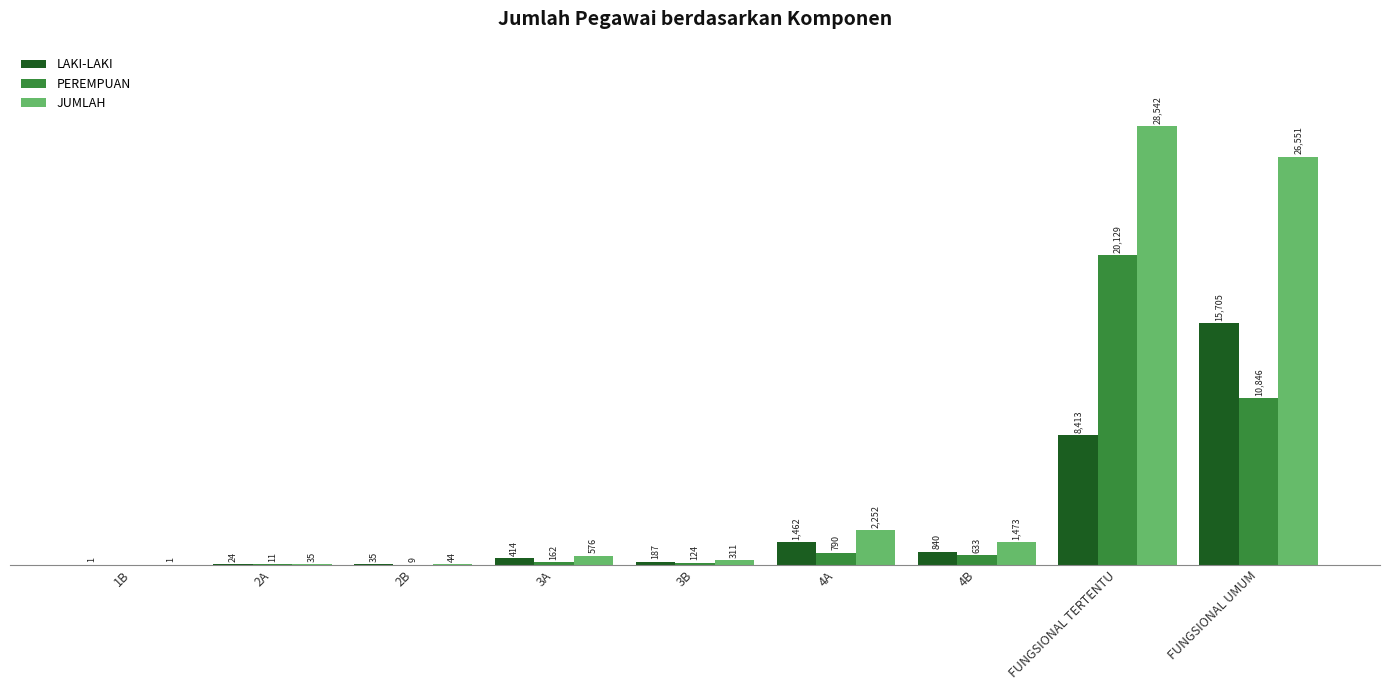

Between 4A and 4B, which series saw the biggest shift?

JUMLAH